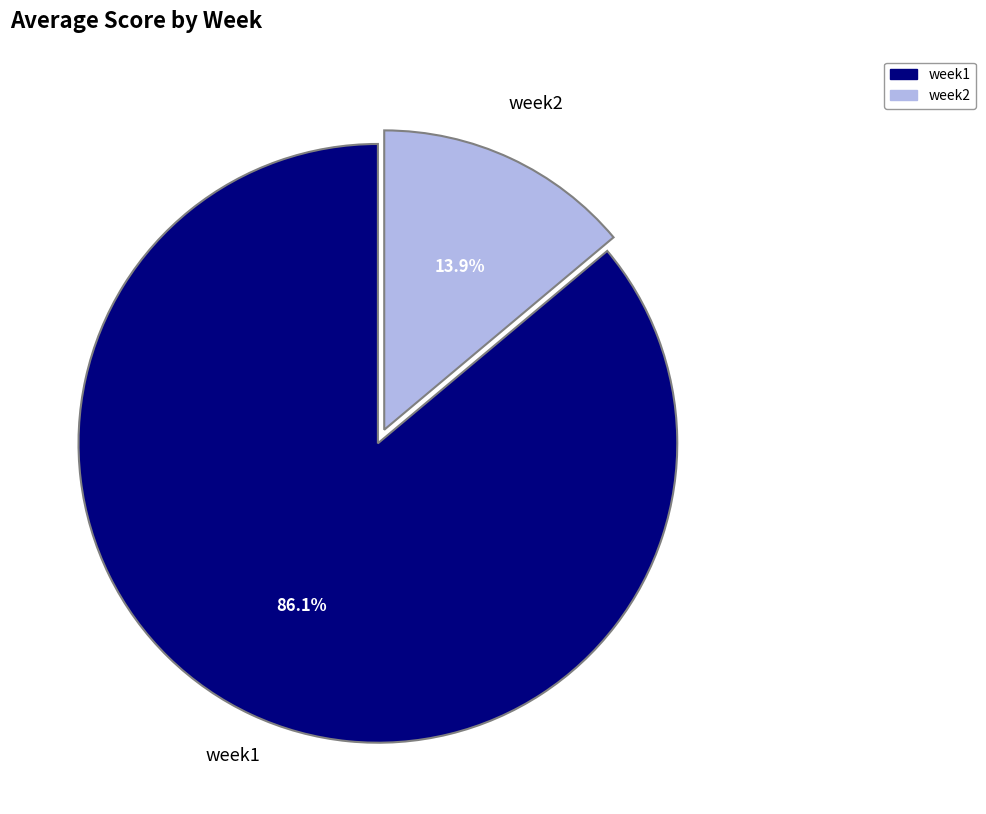

Is it true that week2 is 23% of the pie?

False